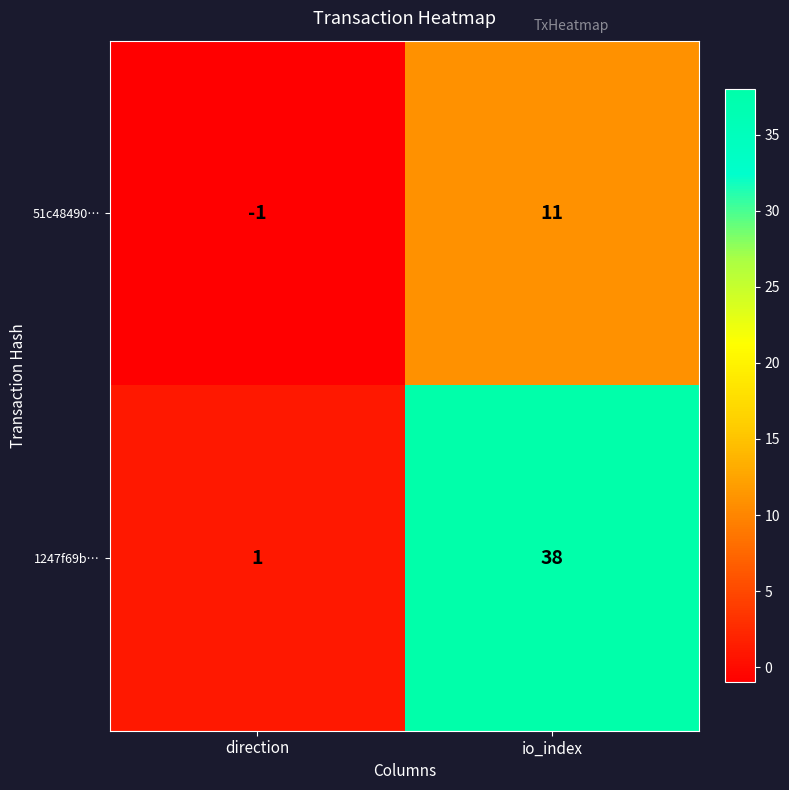

What is the average value of the 51c48490… series?

5